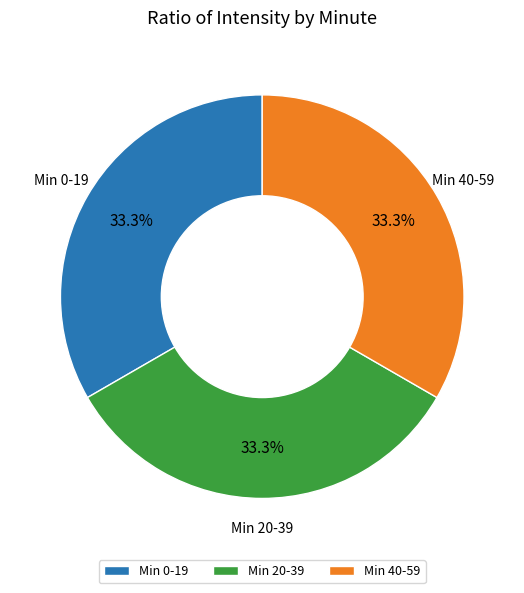

Count the number of slices in the pie.

3